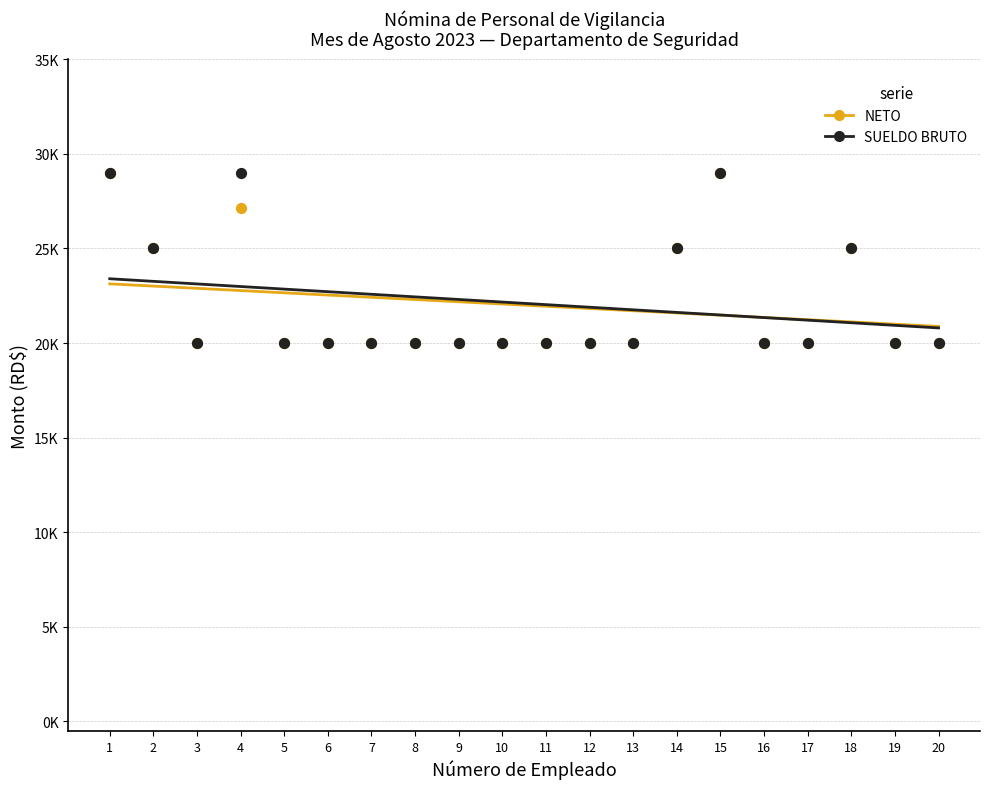

What are all the series names shown in the legend?

NETO, SUELDO BRUTO